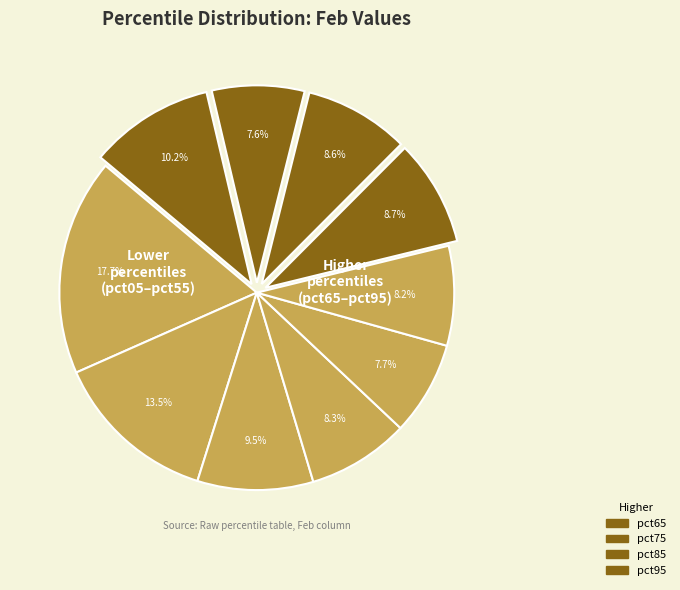

Rank the categories by value from highest to lowest.

pct05, pct15, pct95, pct25, pct65, pct75, pct35, pct55, pct45, pct85